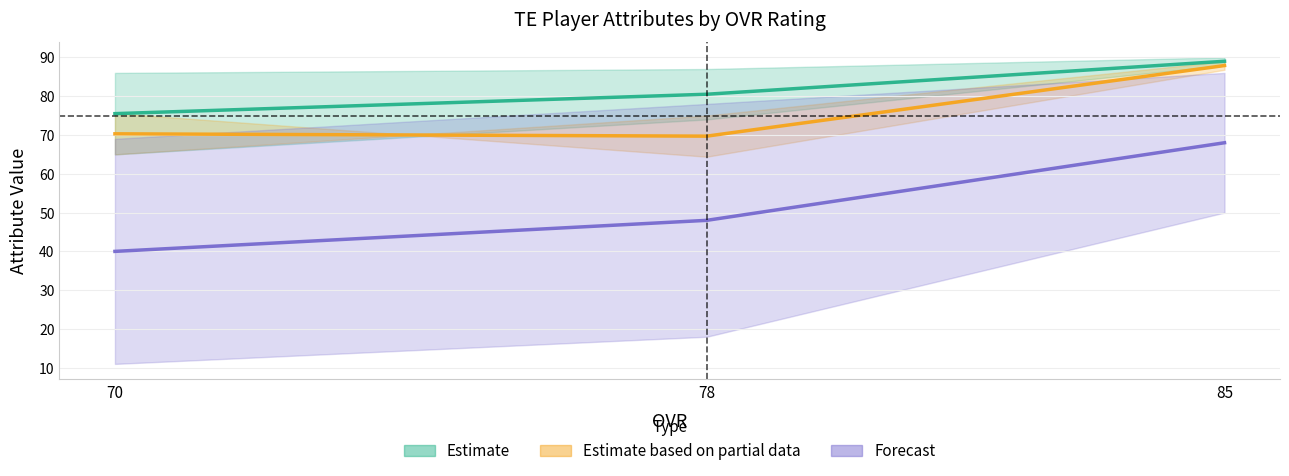

Does the chart display data point markers on the line(s)?

No